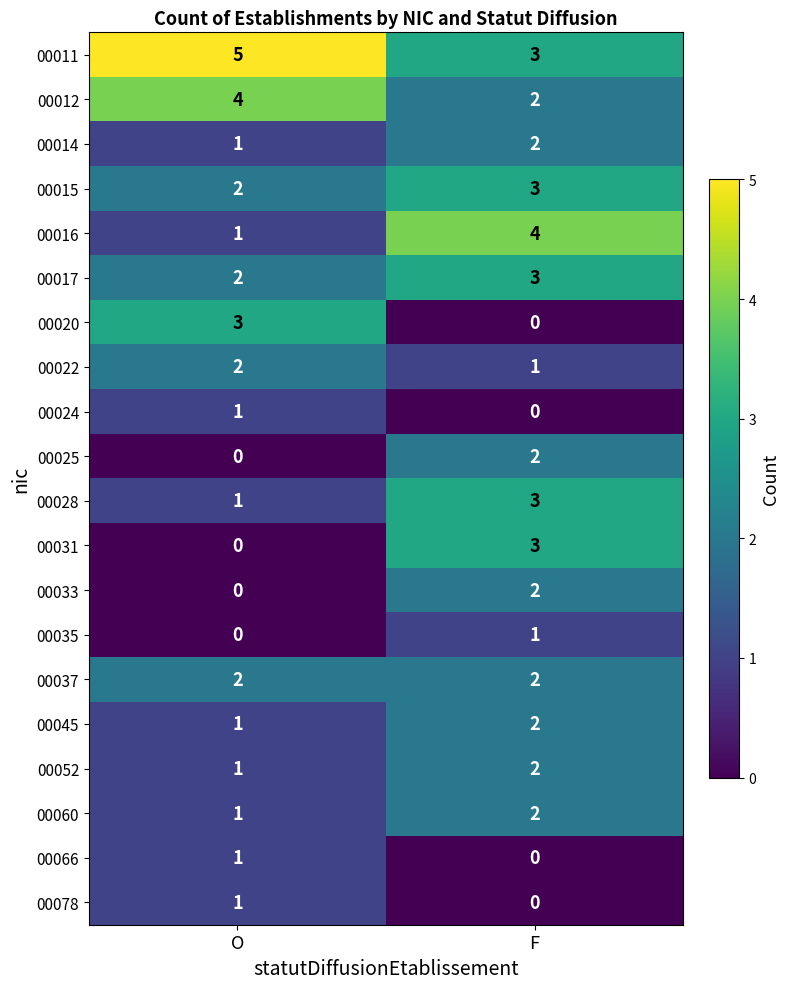

At which label is 00016 closest to 2?

O